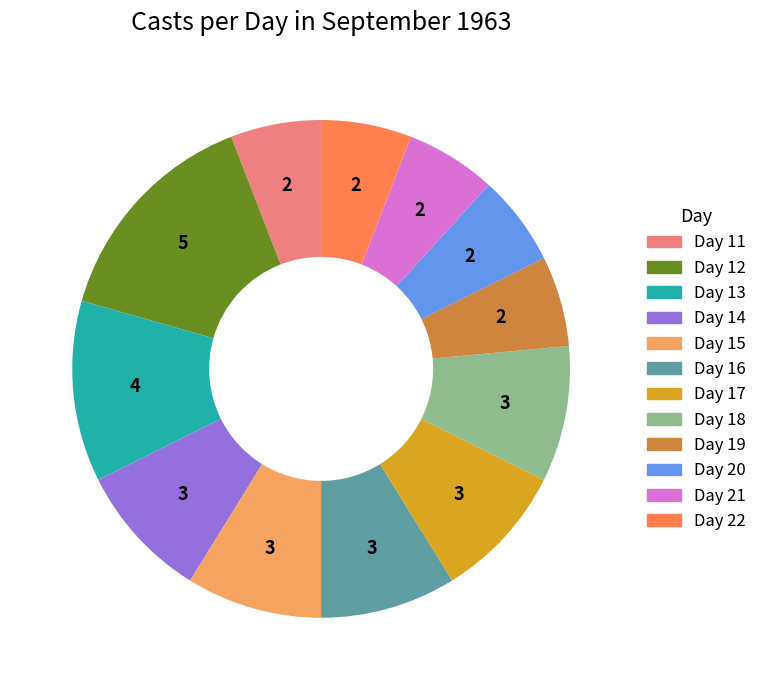

Does any single category account for the majority?

No